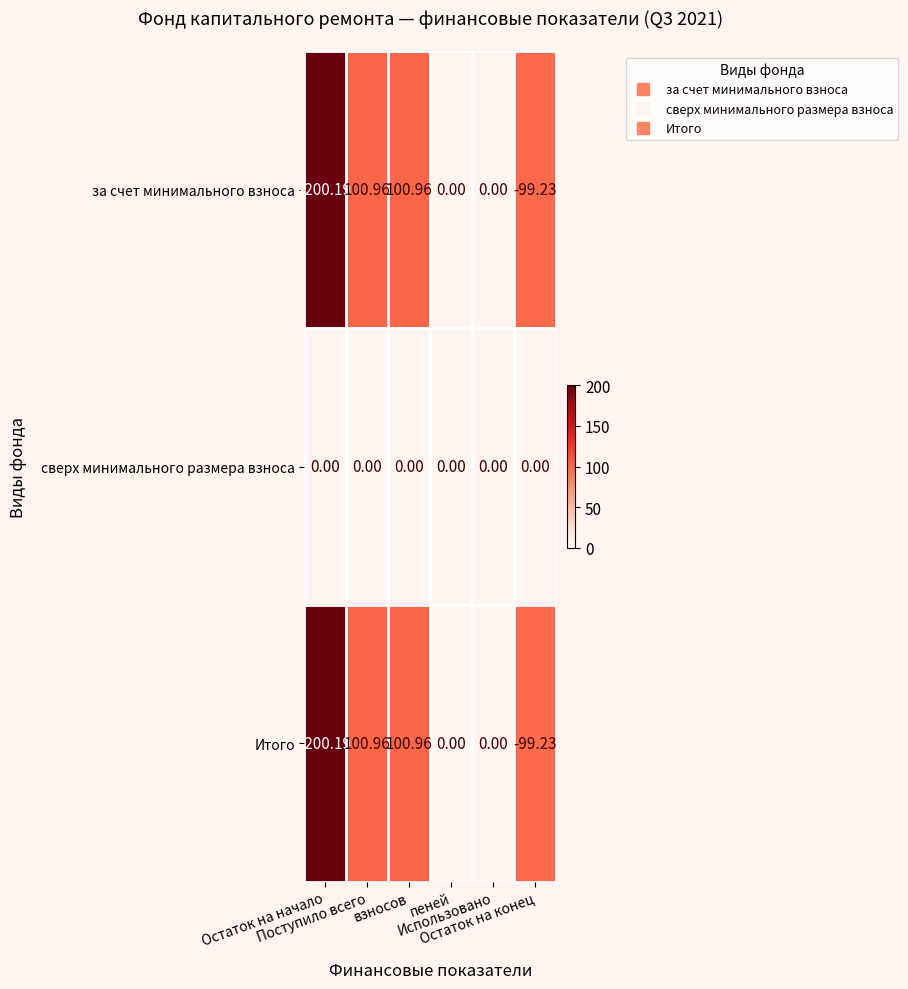

What is the total value across all series at Остаток на конец?

-198.5